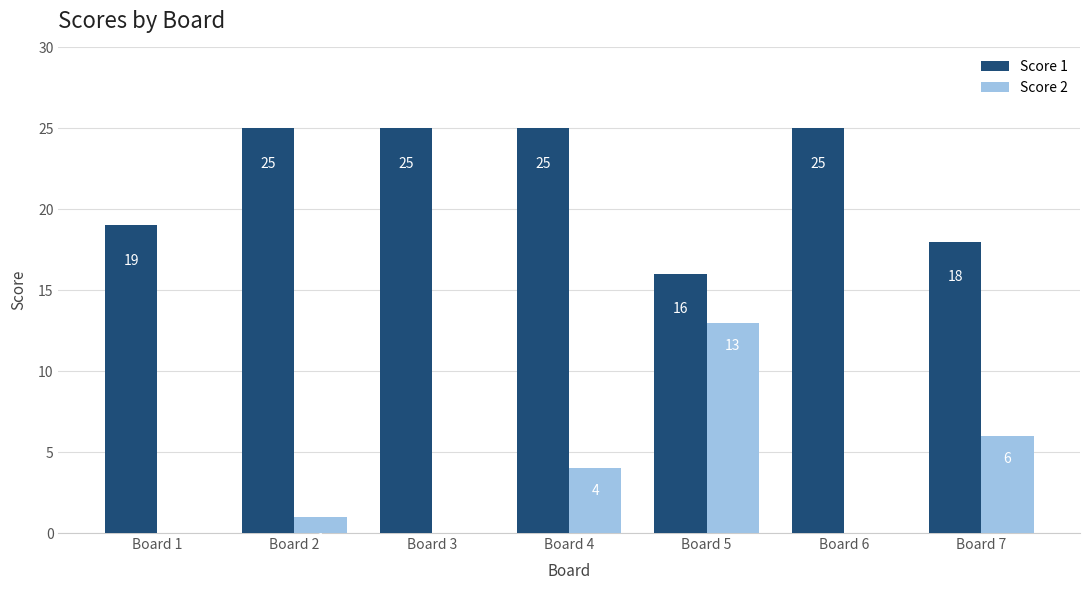

True or false: Score 2 has a value of 19 at Board 5.

False